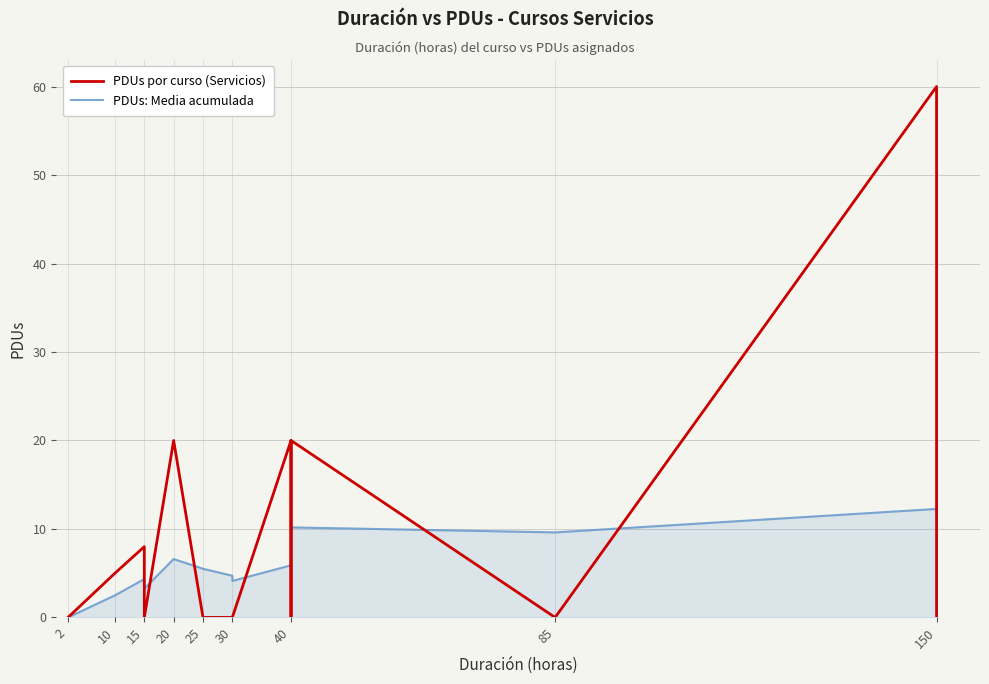

The PDUs: Media acumulada series shows 9.7 at 20. True or false?

False